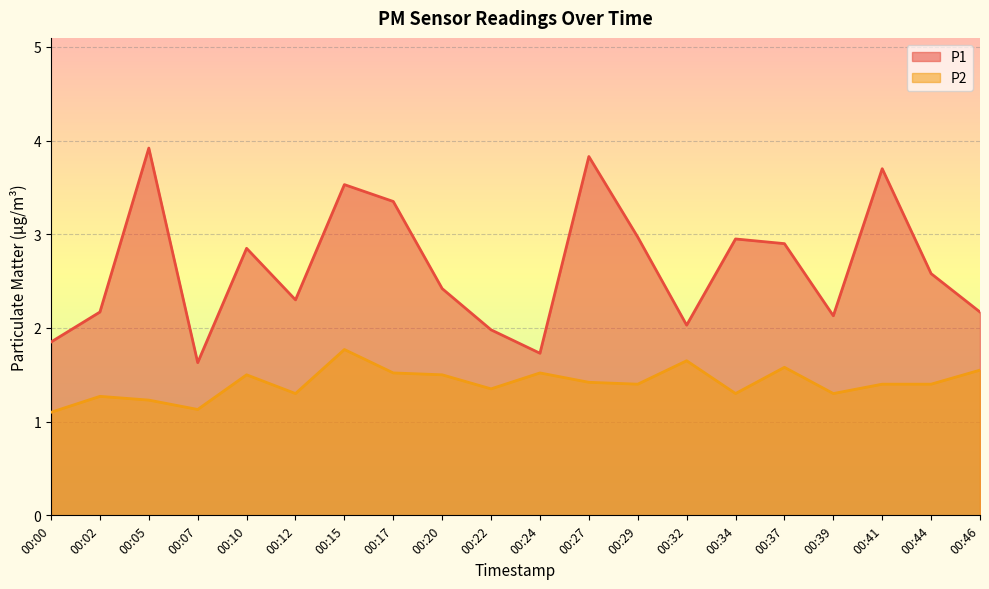

Reading right to left, transcribe all the data shown in this chart.

P1: 00:46=2.2	00:44=2.6	00:41=3.7	00:39=2.1	00:37=2.9	00:34=3.0	00:32=2.0	00:29=3.0	00:27=3.8	00:24=1.7	00:22=2.0	00:20=2.4	00:17=3.4	00:15=3.5	00:12=2.3	00:10=2.9	00:07=1.6	00:05=3.9	00:02=2.2	00:00=1.9
P2: 00:46=1.6	00:44=1.4	00:41=1.4	00:39=1.3	00:37=1.6	00:34=1.3	00:32=1.6	00:29=1.4	00:27=1.4	00:24=1.5	00:22=1.4	00:20=1.5	00:17=1.5	00:15=1.8	00:12=1.3	00:10=1.5	00:07=1.1	00:05=1.2	00:02=1.3	00:00=1.1